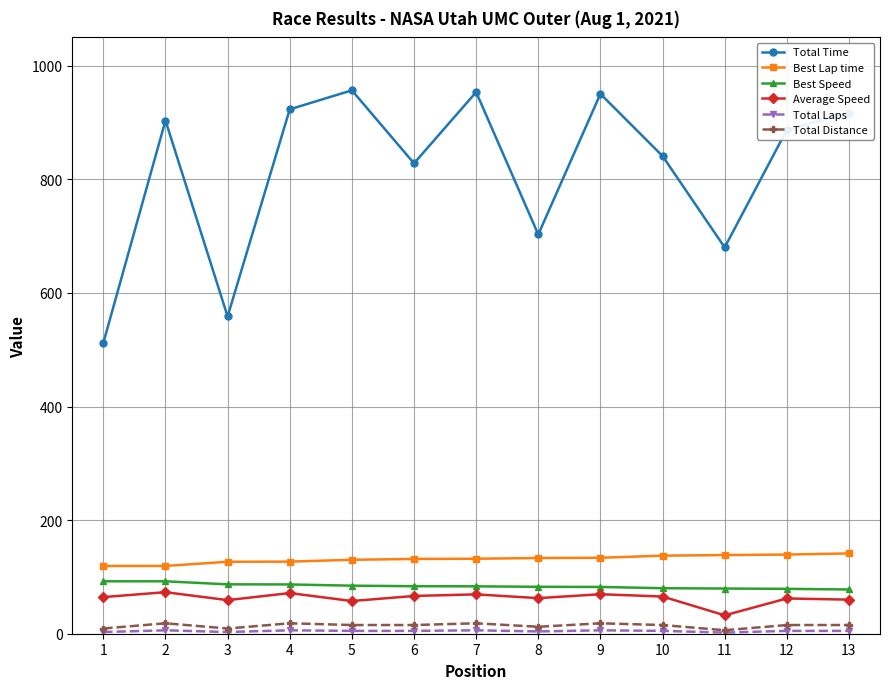

The Best Lap time series shows 137.4 at 10. True or false?

True